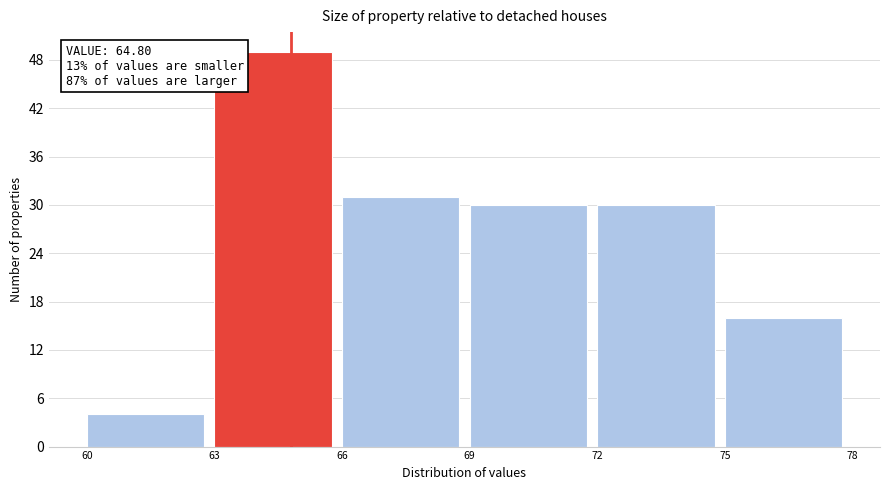

Which range on the x-axis has the tallest bar?

63 to 66